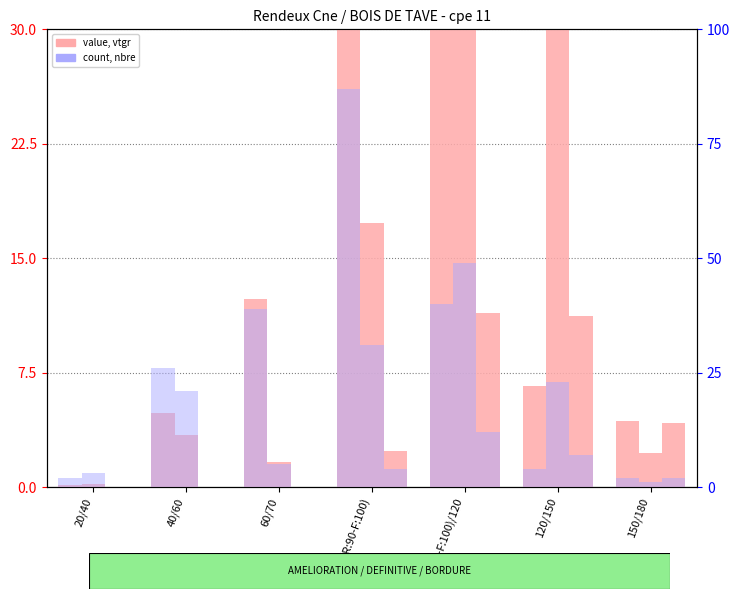

At which category is the sum across all series the highest?

70/(R:90-F:100)